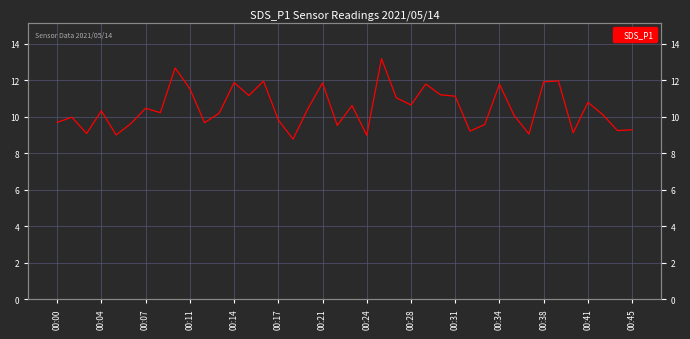

Count the number of values greater than 10.

24